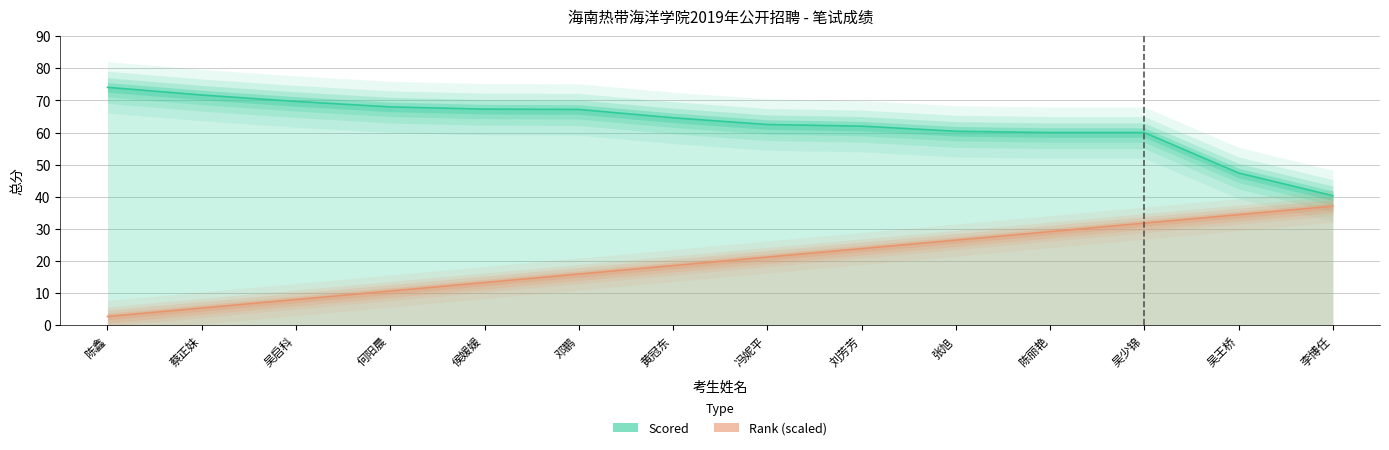

List the labels in order of Scored value, smallest first.

李博任, 吴王桥, 陈丽艳, 吴少锦, 张旭, 刘芳芳, 冯妮平, 黄冠东, 邓鹏, 侯媛媛, 何阳晨, 吴启科, 蔡正妹, 陈鑫